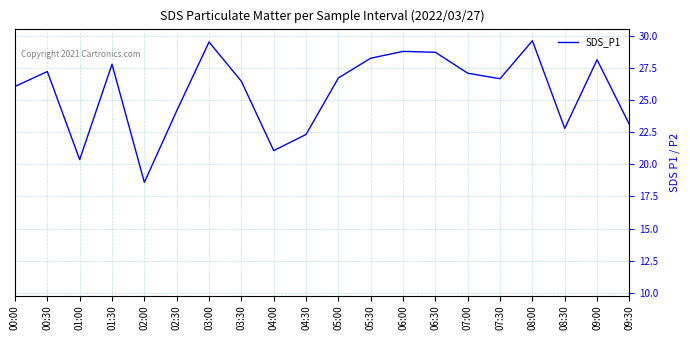

What is the difference between the maximum and minimum values?

11.0